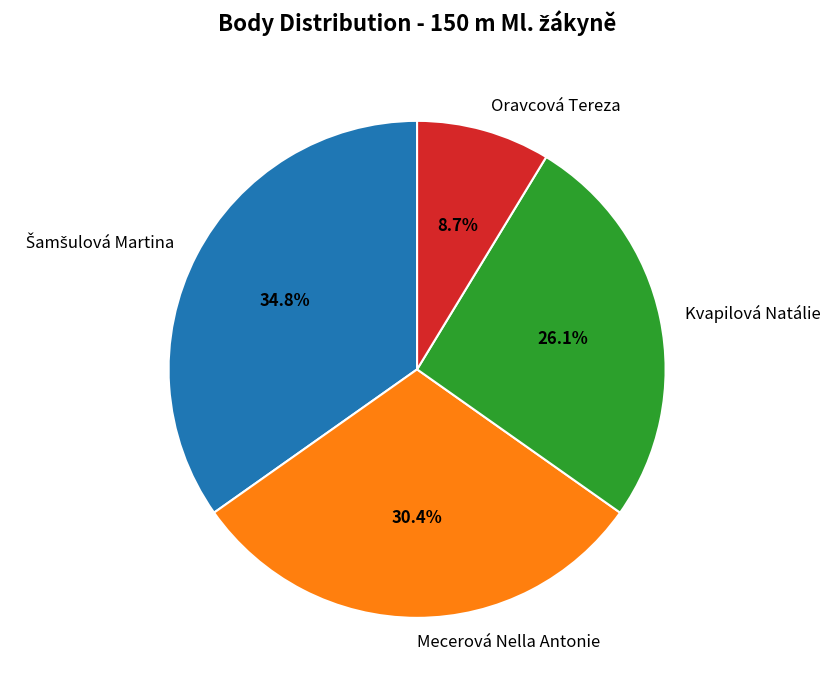

Is Kvapilová Natálie the majority of the pie?

No